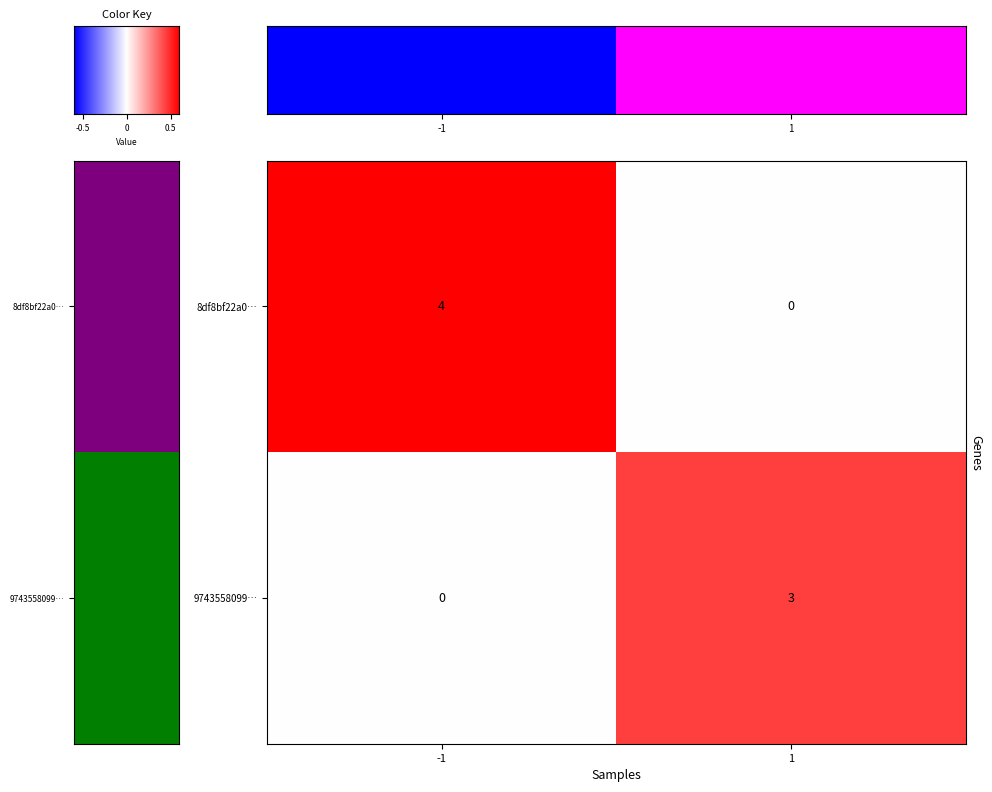

Is the value of 8df8bf22a0… at 1 greater than the value of 9743558099… at 1?

No